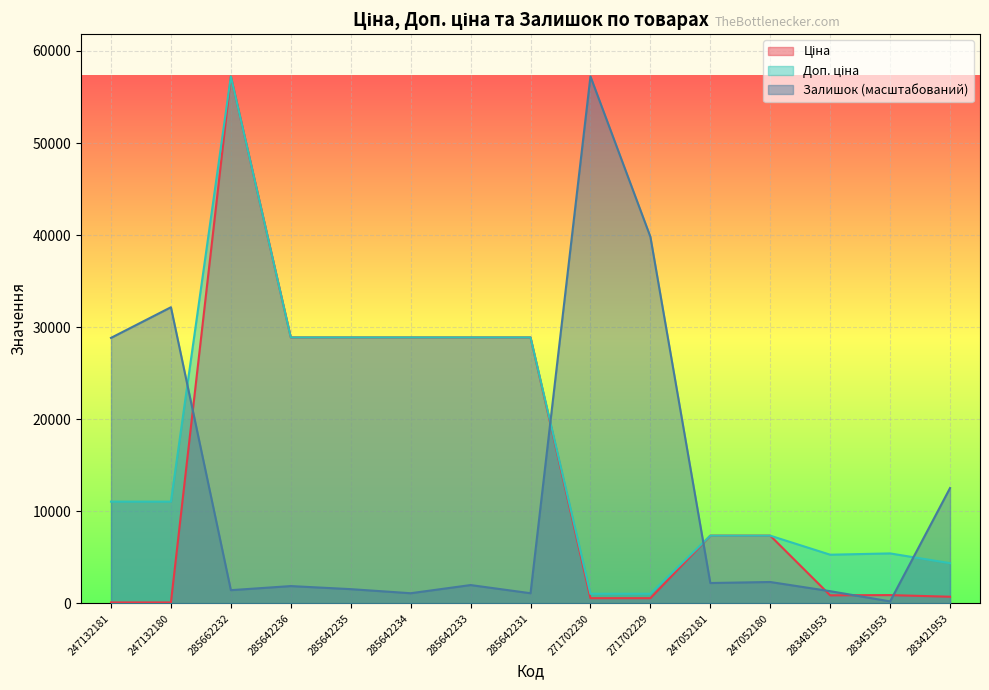

List the series in order of their peak value, highest first.

Ціна, Доп. ціна, Залишок